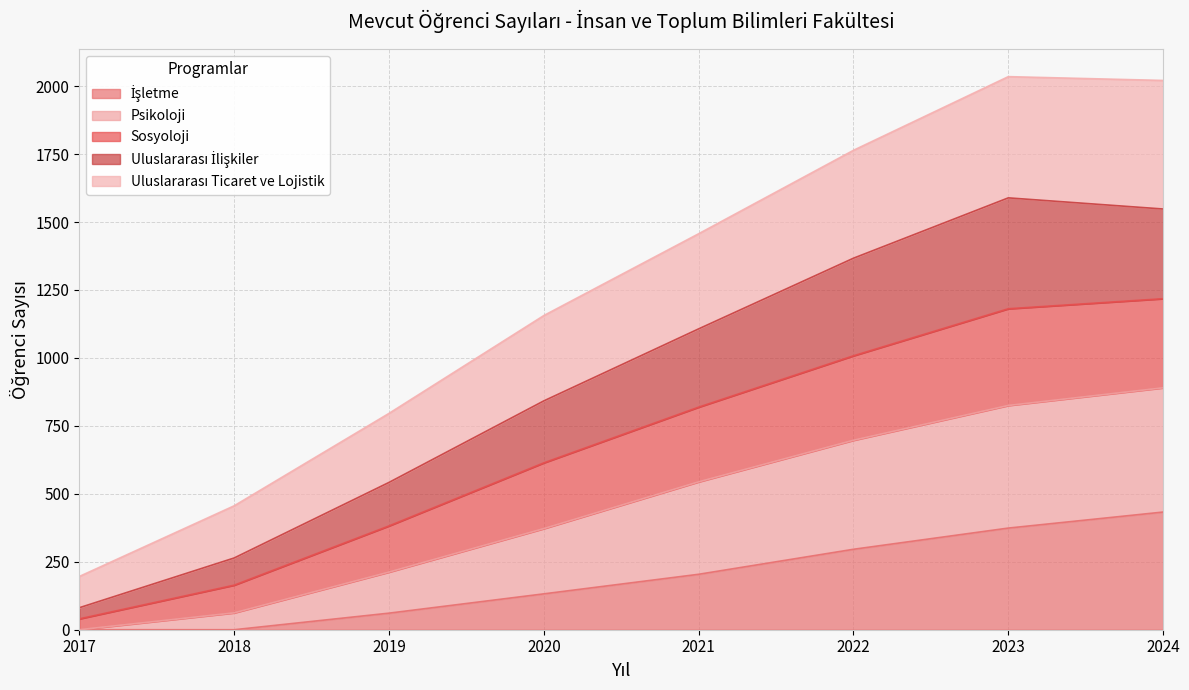

What is the total value across all series at 2019?

796